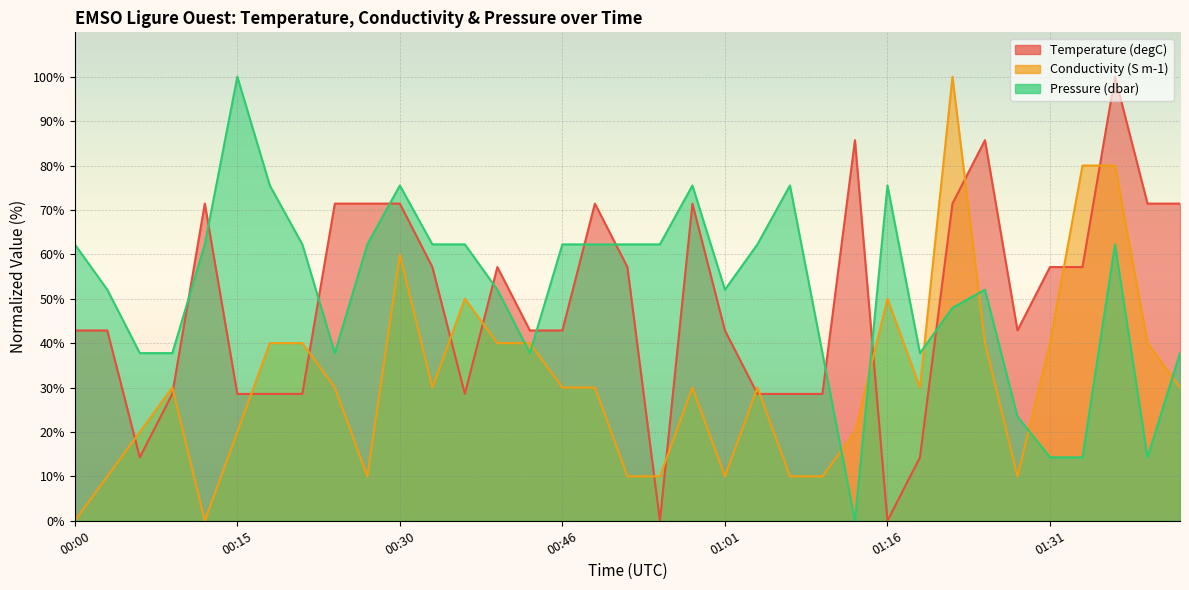

What is the sum of all Temperature (degC) values?

1714.3